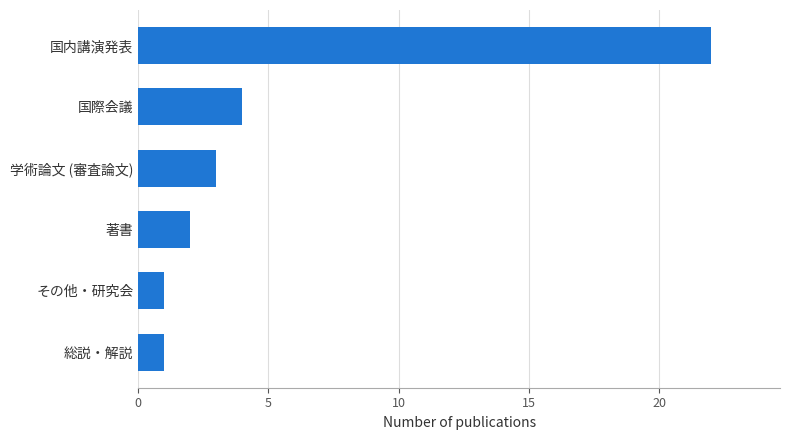

What is the sum of all values?

33